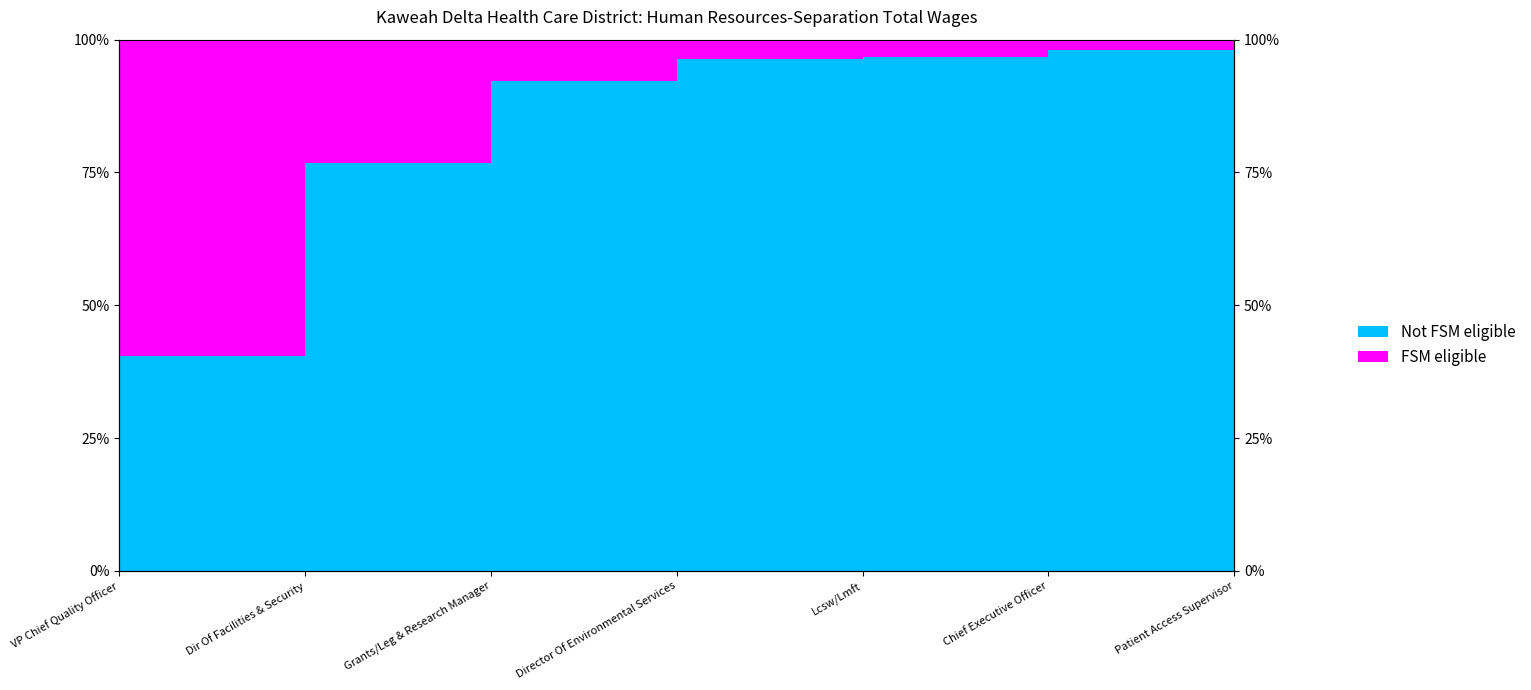

What is the difference between the maximum and second lowest values?

22.6